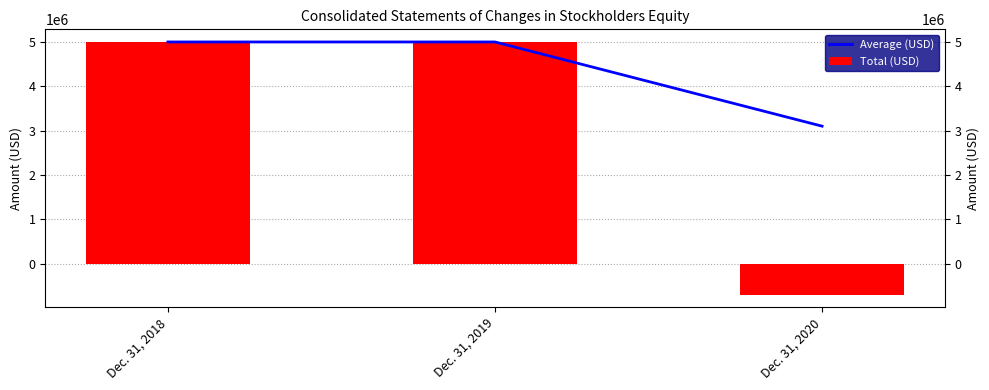

What are all the series names shown in the legend?

Average (USD), Total (USD)